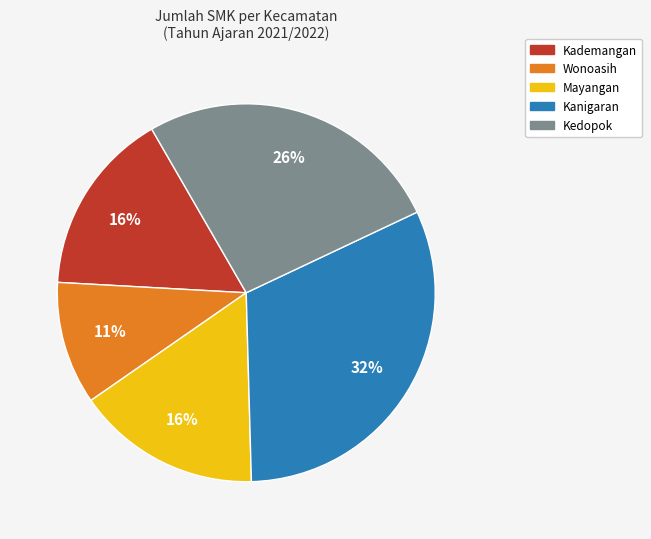

What is the ratio of the value at Kademangan to the value at Wonoasih?

1.5